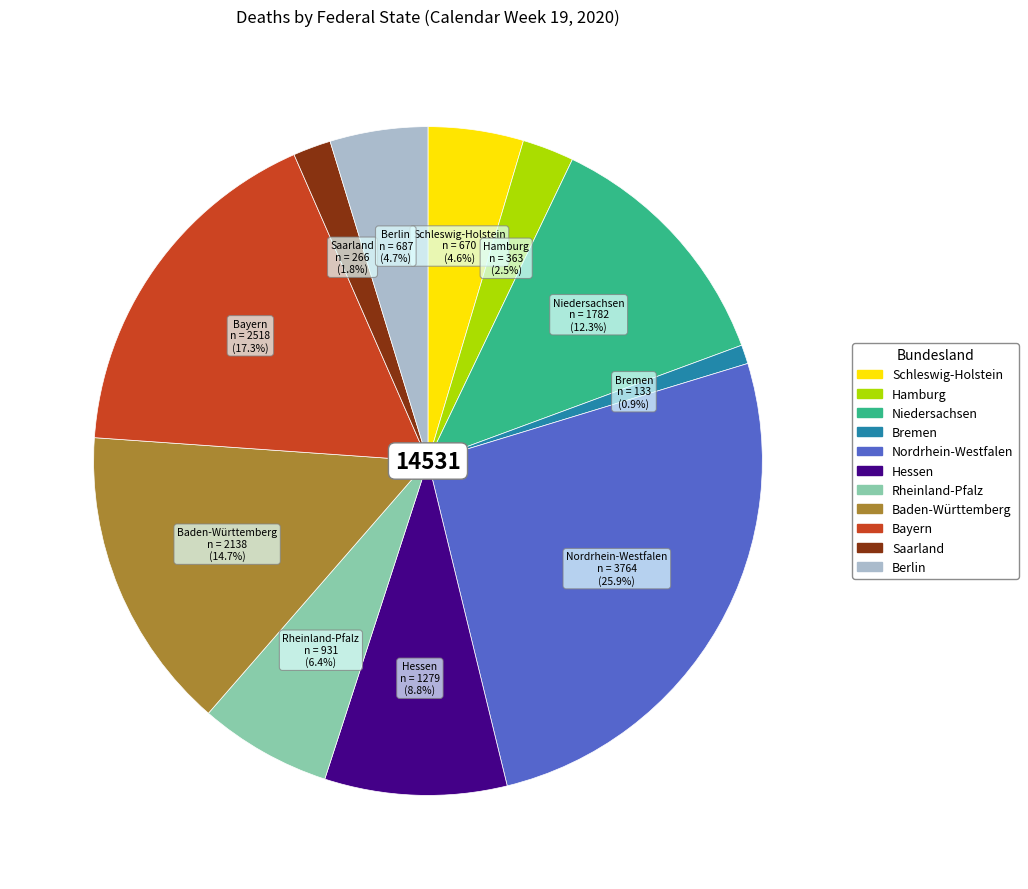

The Bremen slice represents 1% of the pie. True or false?

True